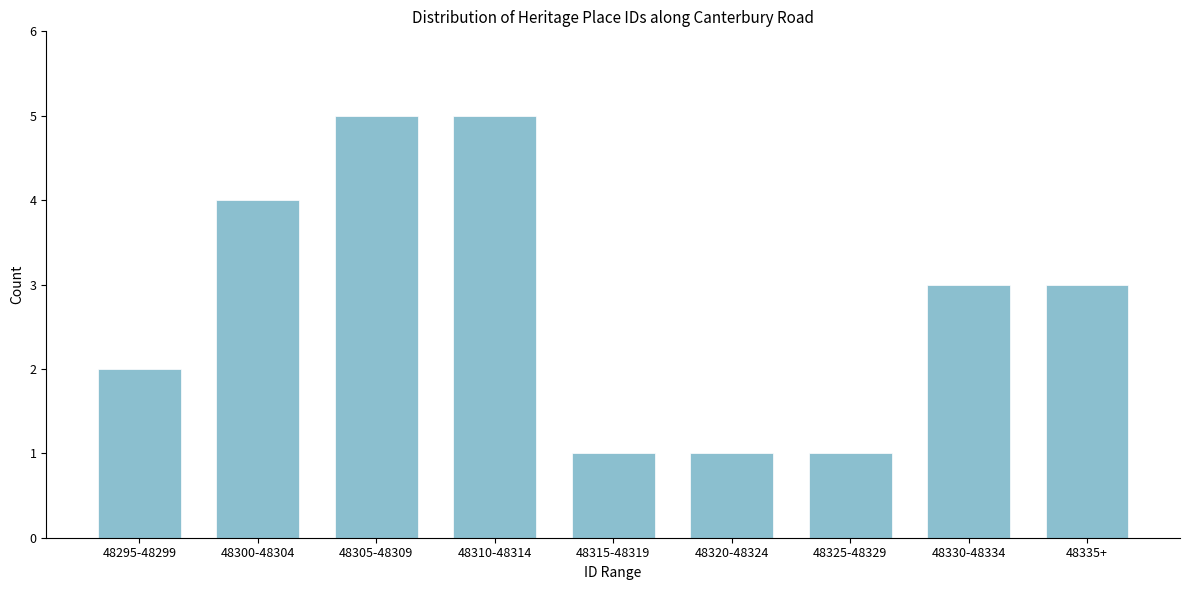

Reading left to right, list all the values displayed in this chart.

2	4	5	5	1	1	1	3	3